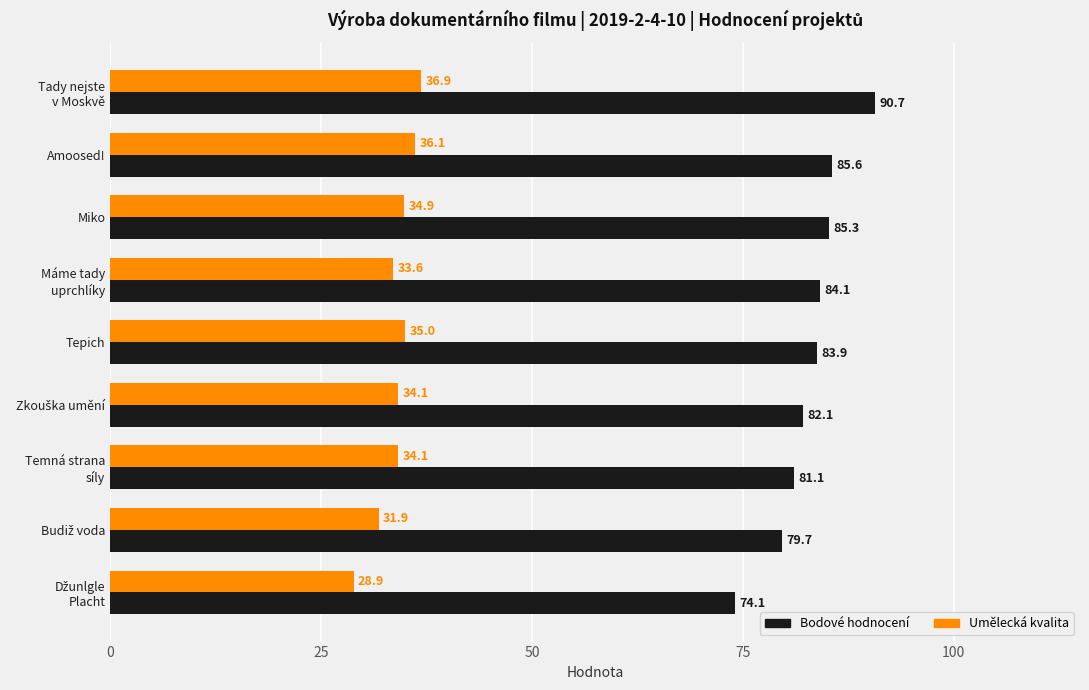

What is the sum of the Bodové hodnocení values at Amoosed! and Miko?

170.9